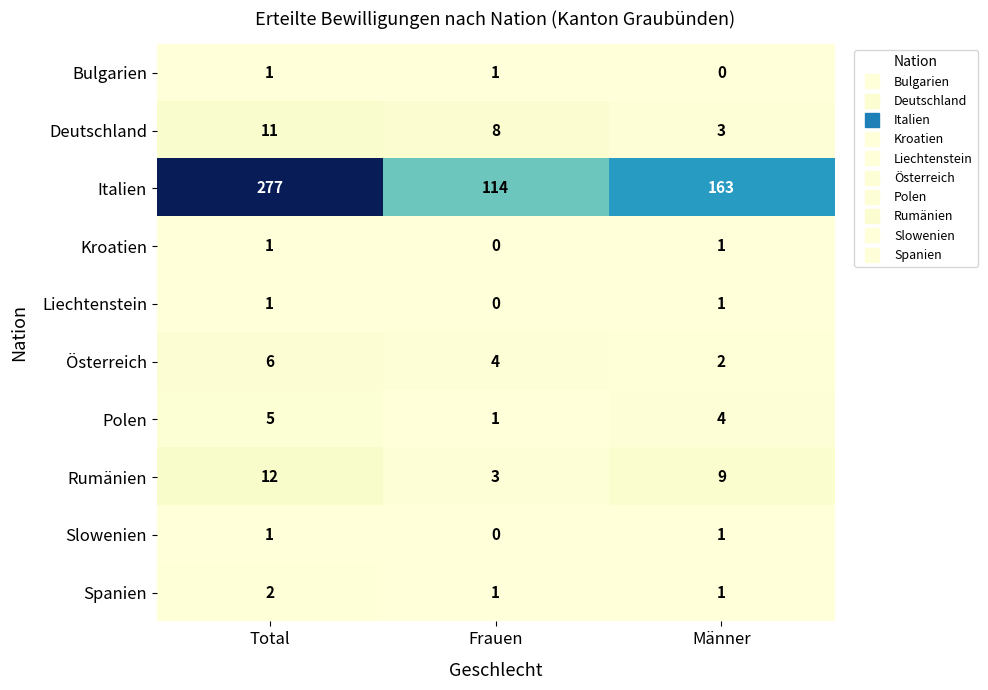

How many Österreich values are between 2 and 6?

3